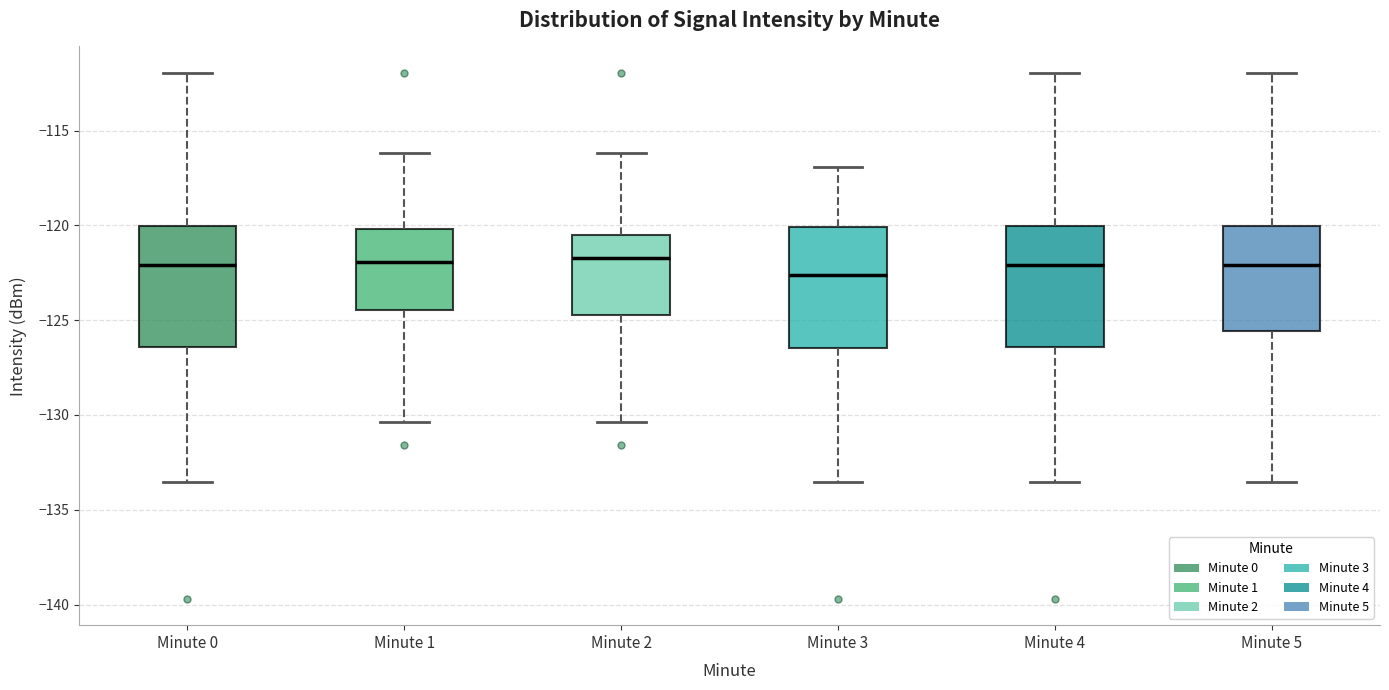

Reading left to right, read every box against the y-axis: the position of its median line, the range the box covers, and the ends of its whiskers. The values are not printed on the chart, so give them approximately, as read against the axis.

Minute 0: median -122.0, box -126.5 to -120.0, whiskers -133.5 to -112.0
Minute 1: median -122.0, box -124.5 to -120.0, whiskers -130.5 to -116.0
Minute 2: median -121.5, box -124.5 to -120.5, whiskers -130.5 to -116.0
Minute 3: median -122.5, box -126.5 to -120.0, whiskers -133.5 to -117.0
Minute 4: median -122.0, box -126.5 to -120.0, whiskers -133.5 to -112.0
Minute 5: median -122.0, box -125.5 to -120.0, whiskers -133.5 to -112.0